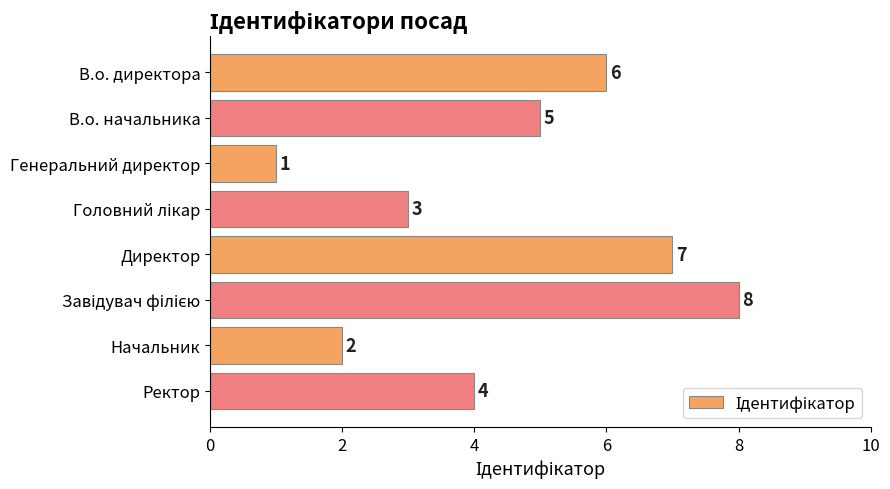

Reading bottom to top, what are all the values shown in this chart?

4	2	8	7	3	1	5	6